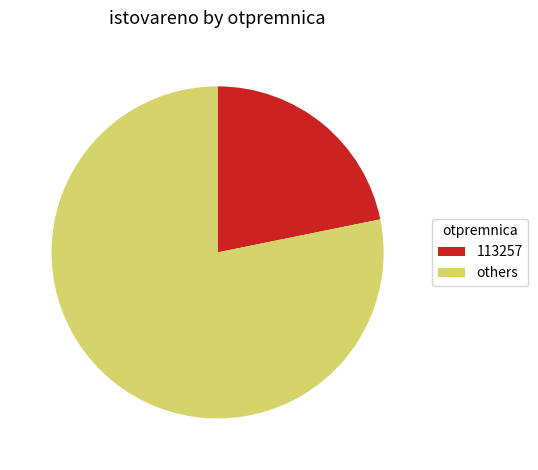

The 113257 slice represents 14% of the pie. True or false?

False